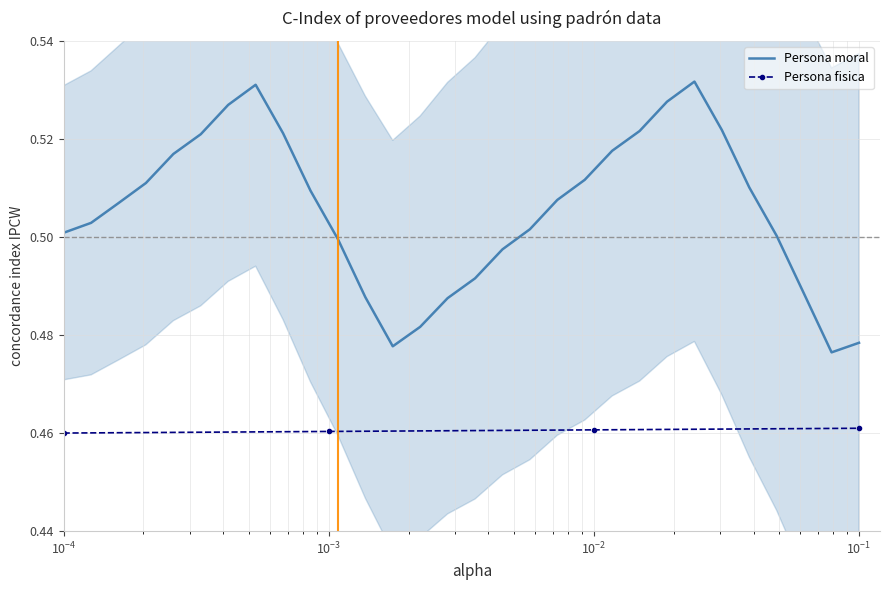

True or false: Persona fisica has more than 2 points higher than both neighbors.

False